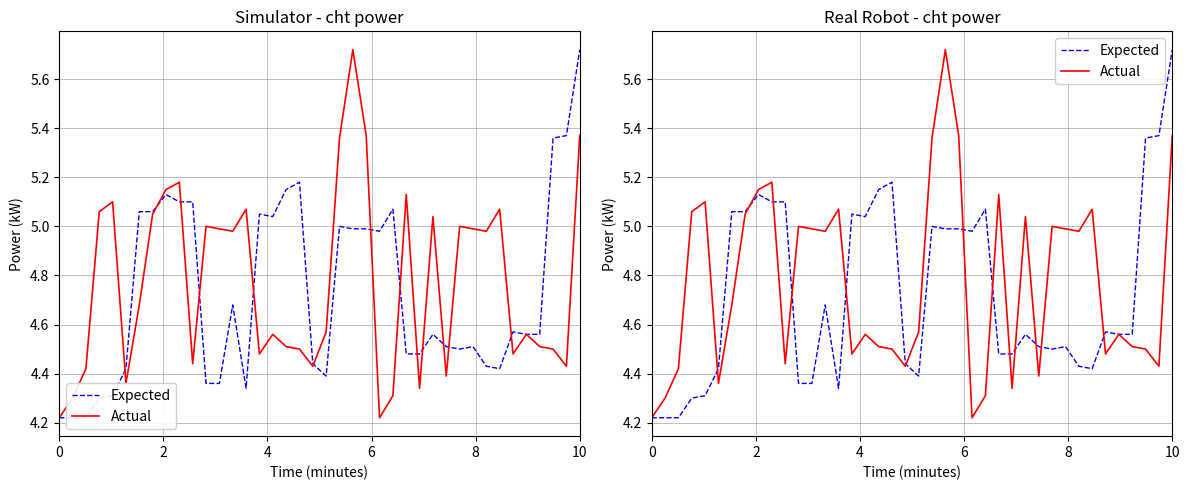

Reading right to left, list all the values displayed in this chart.

Expected: 5.7	5.4	5.4	4.6	4.6	4.6	4.4	4.4	4.5	4.5	4.5	4.6	4.5	4.5	5.1	5.0	5.0	5.0	5.0	4.4	4.4	5.2	5.2	5.0	5.0	4.3	4.7	4.4	4.4	5.1	5.1	5.1	5.1	5.1	4.4	4.3	4.3	4.2	4.2	4.2
Actual: 5.4	4.4	4.5	4.5	4.6	4.5	5.1	5.0	5.0	5.0	4.4	5.0	4.3	5.1	4.3	4.2	5.4	5.7	5.4	4.6	4.4	4.5	4.5	4.6	4.5	5.1	5.0	5.0	5.0	4.4	5.2	5.2	5.0	4.7	4.4	5.1	5.1	4.4	4.3	4.2